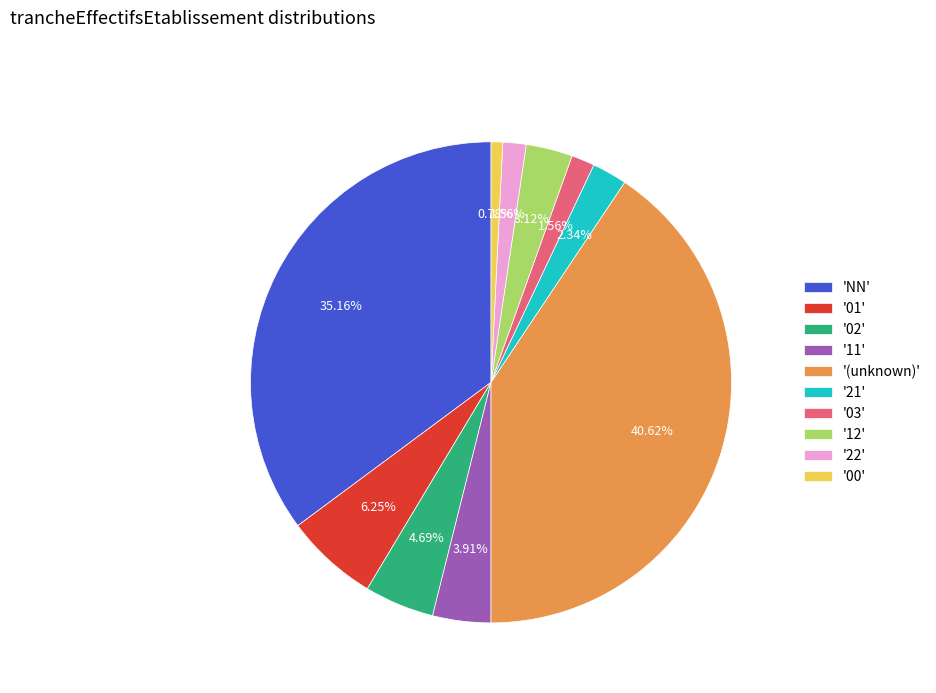

How many segments does this pie chart have?

10